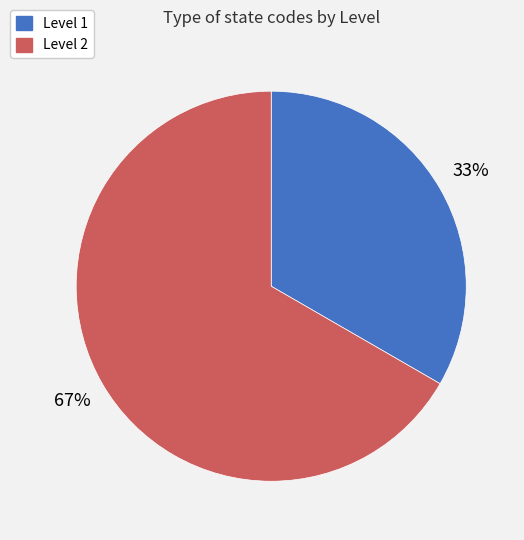

Is there any slice that represents more than half of the pie?

Yes